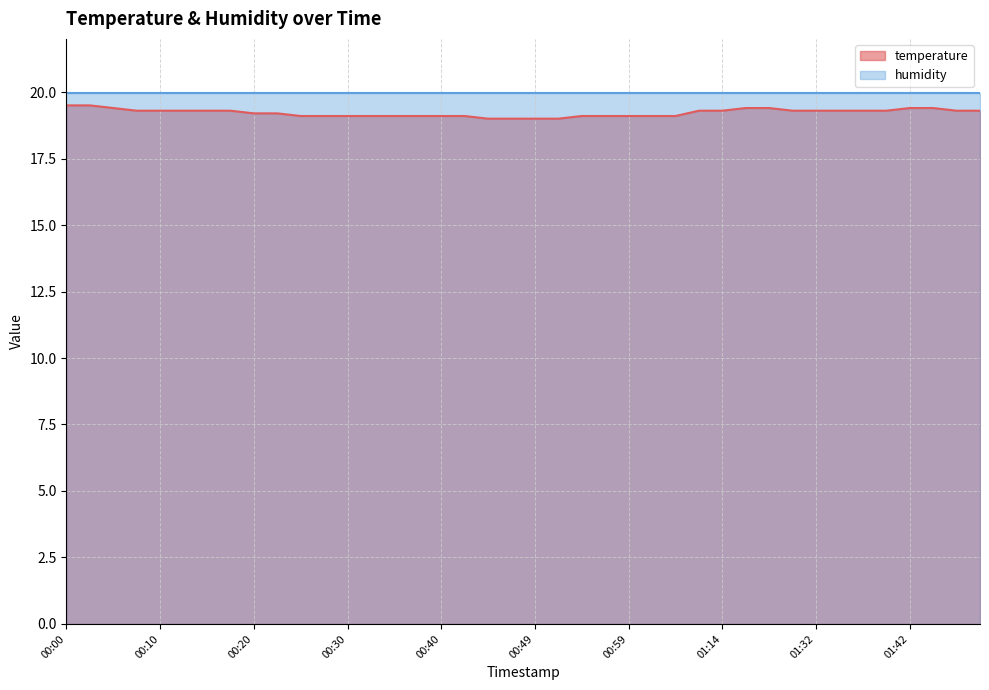

Which label corresponds to the largest value in the chart?

00:00